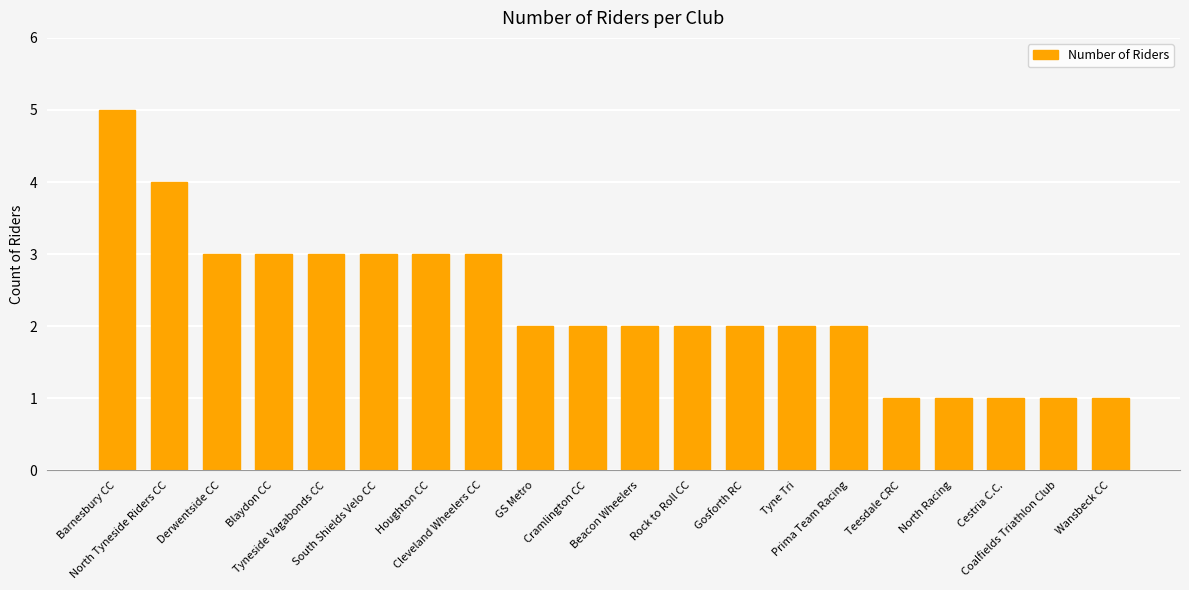

What is the maximum value shown in the chart?

5